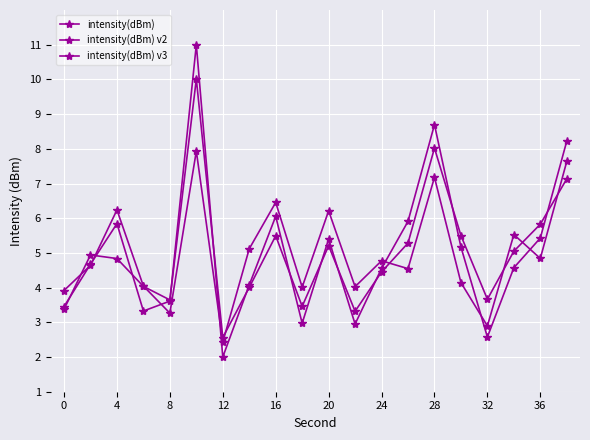

What is the greatest value displayed?

11.0